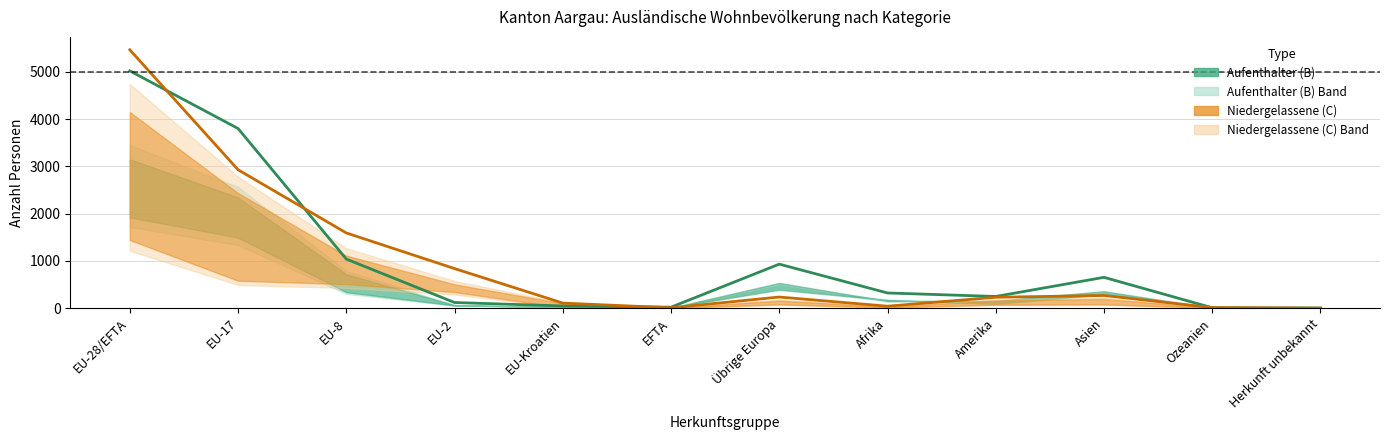

Where is Aufenthalter (B) Total nearest to the value 2510?

EU-17